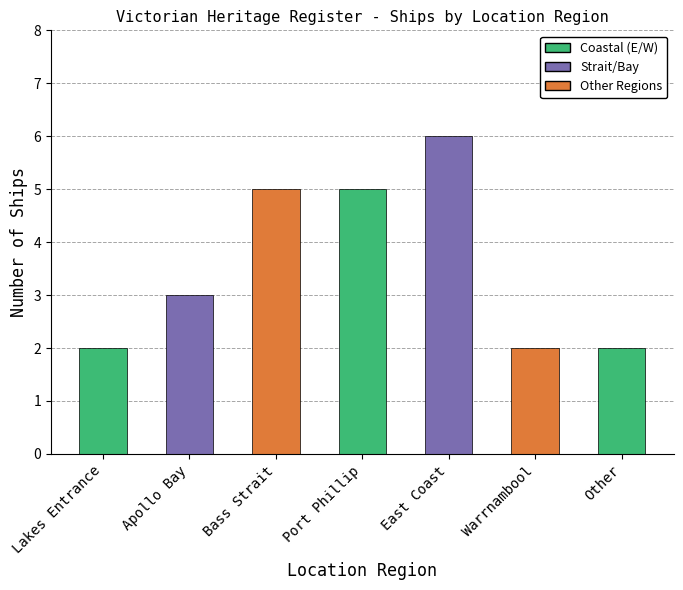

What is the ratio of the value at Bass Strait to the value at Apollo Bay?

1.7